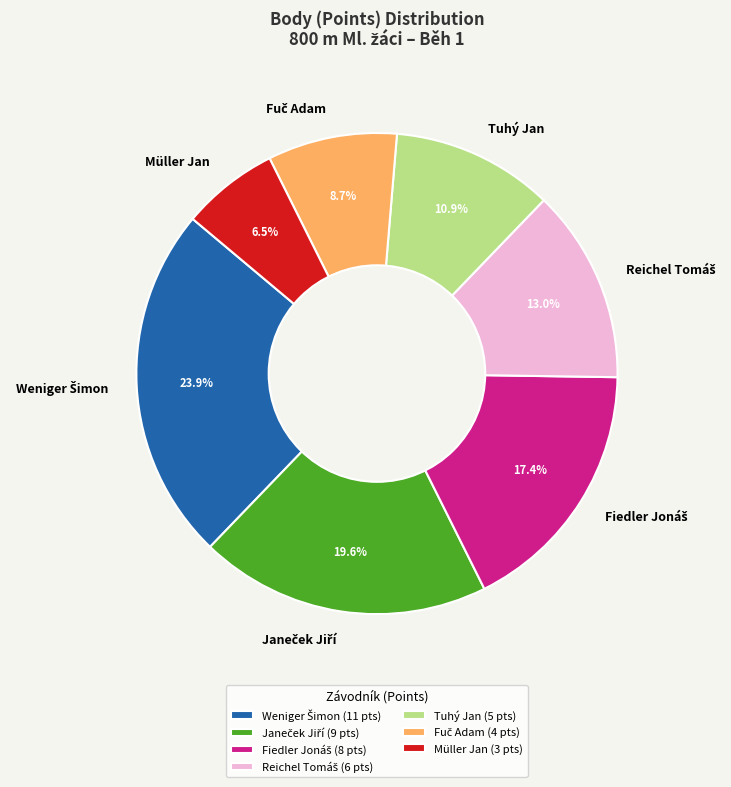

Which category has the smallest portion of the pie?

Müller Jan